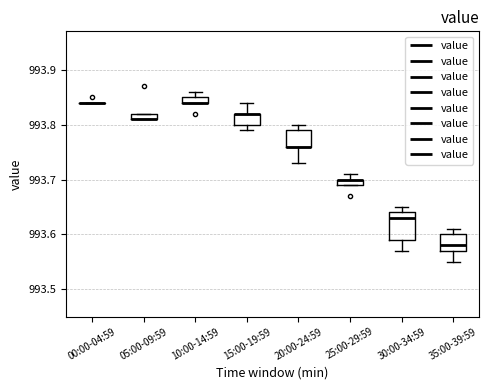

Where is the upper edge of the box for 05:00-09:59 on the y-axis? The values are not printed on the chart, so give them approximately, as read against the axis.

993.82